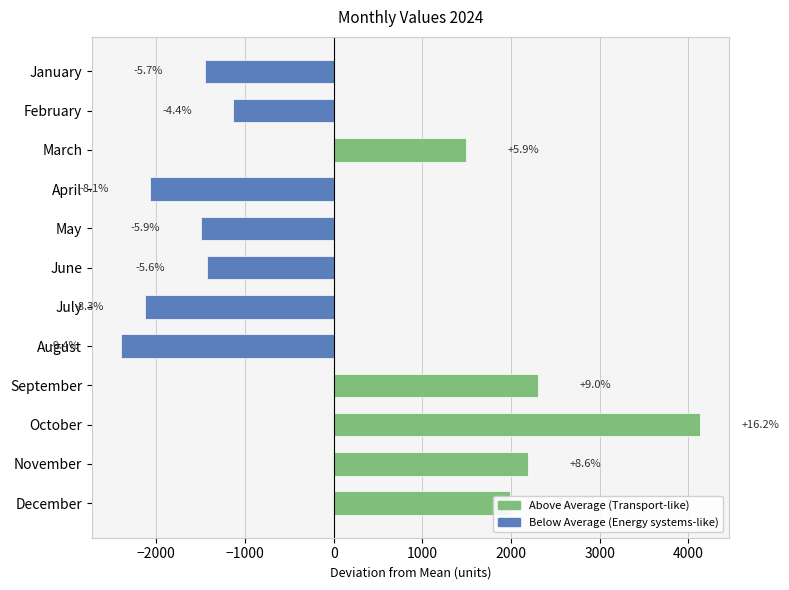

How many bars are there in total?

12